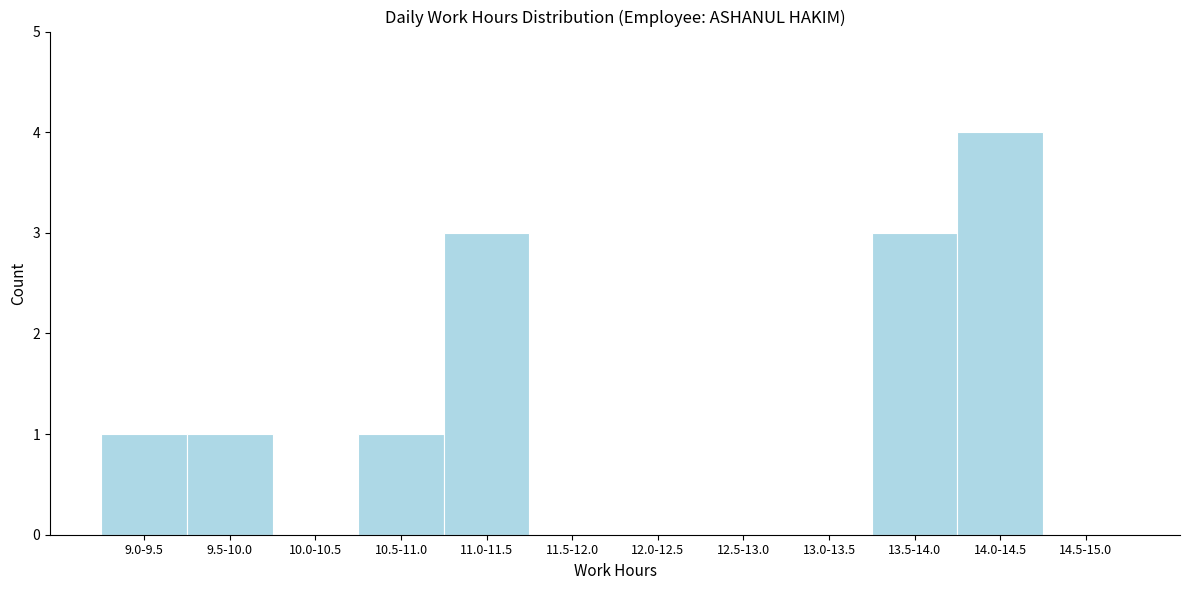

Reading right to left, transcribe all the data shown in this chart.

14.5-15.0=0	14.0-14.5=4	13.5-14.0=3	13.0-13.5=0	12.5-13.0=0	12.0-12.5=0	11.5-12.0=0	11.0-11.5=3	10.5-11.0=1	10.0-10.5=0	9.5-10.0=1	9.0-9.5=1